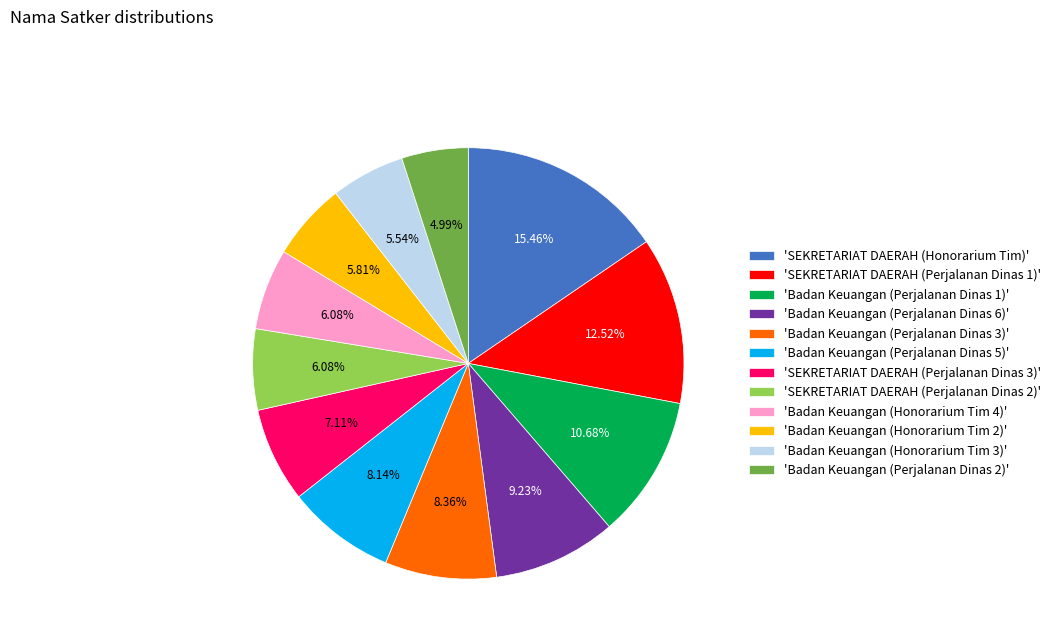

Which has a higher value, 'SEKRETARIAT DAERAH (Perjalanan Dinas 2)' or 'SEKRETARIAT DAERAH (Perjalanan Dinas 3)'?

'SEKRETARIAT DAERAH (Perjalanan Dinas 3)'